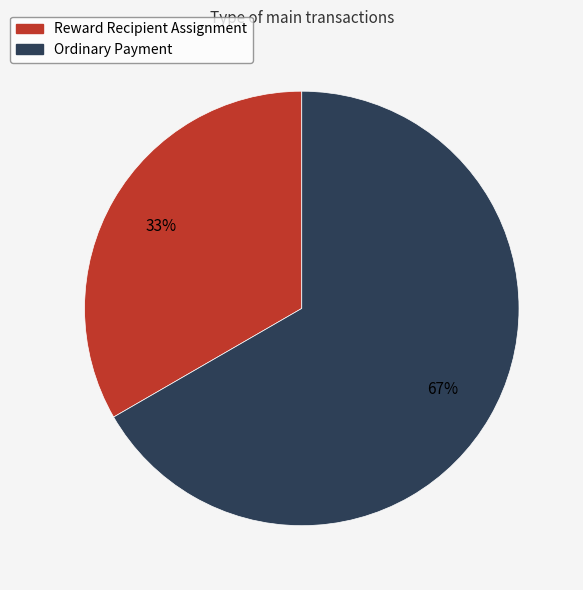

Do Reward Recipient Assignment and Ordinary Payment together represent more than half of the pie?

Yes